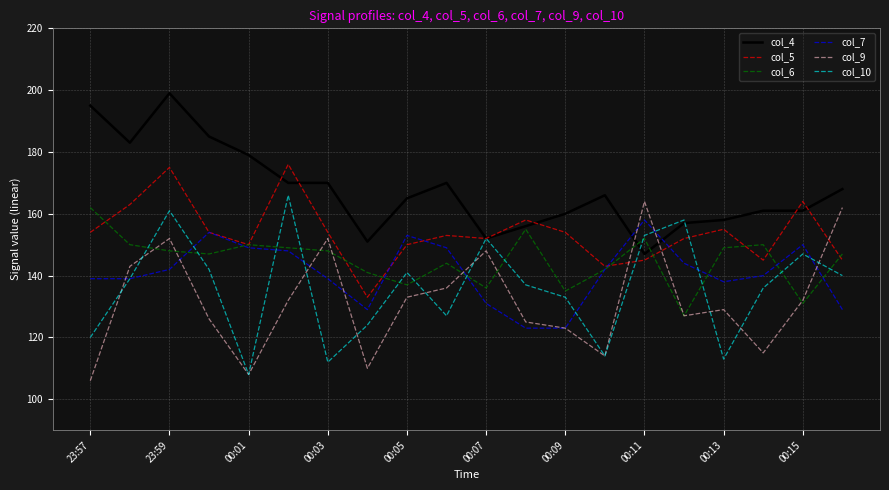

Which series ends up on top after the final intersection of col_10 and col_9?

col_9